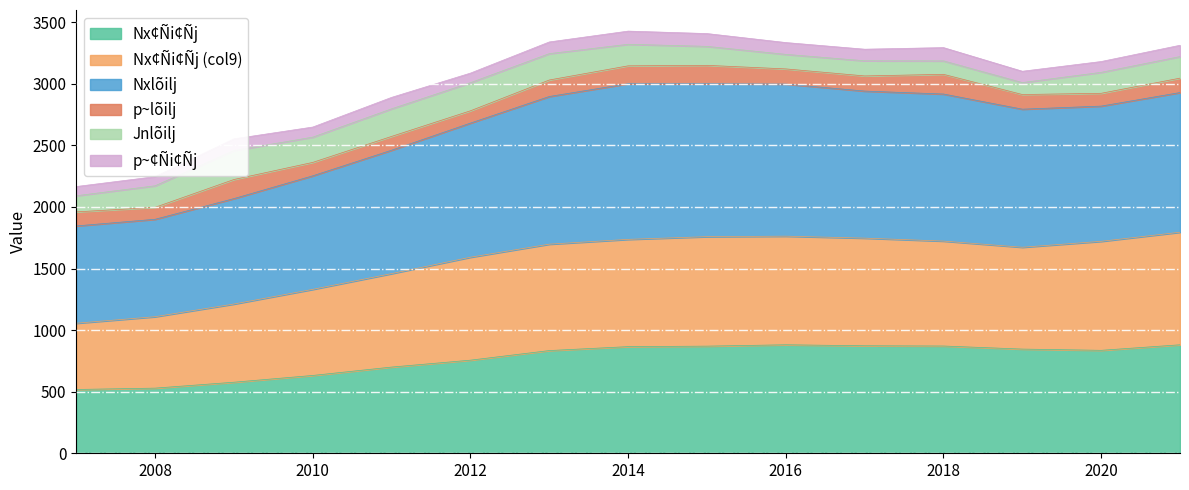

What is the total value across all series at 2008?

2246